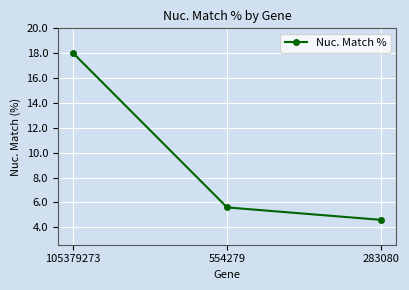

Does the chart display data point markers on the line(s)?

Yes